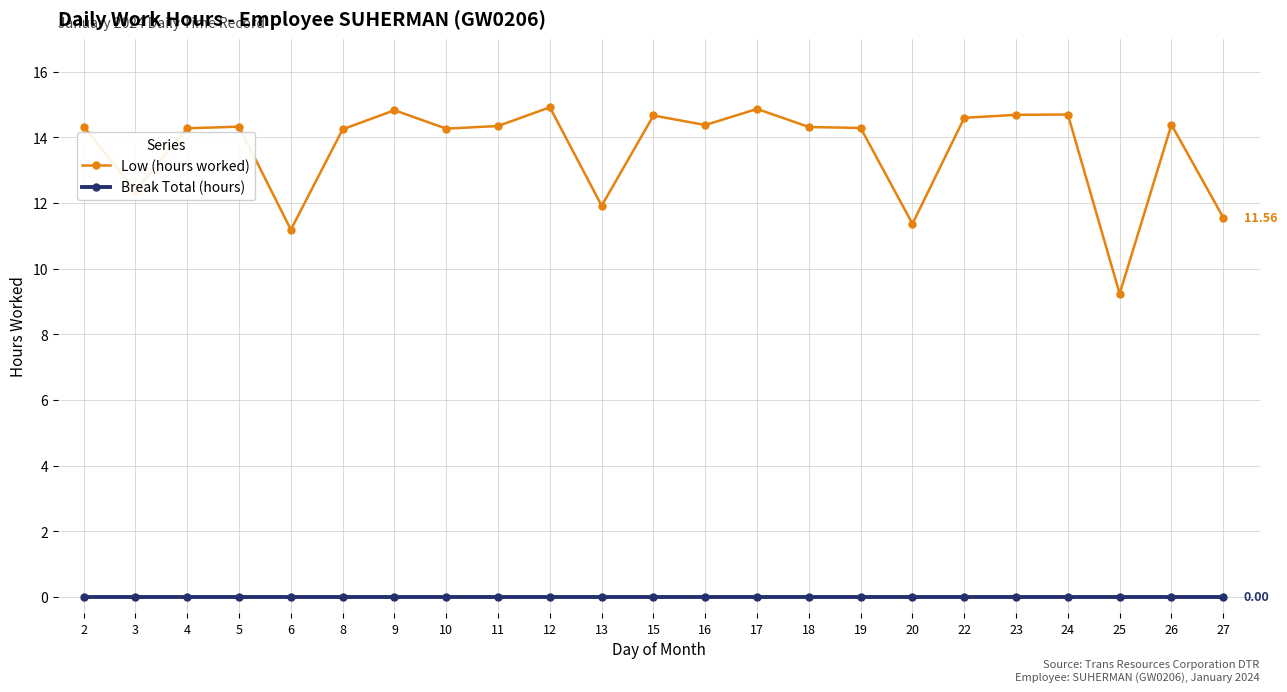

Which series has the largest total across all categories?

Low (hours worked)